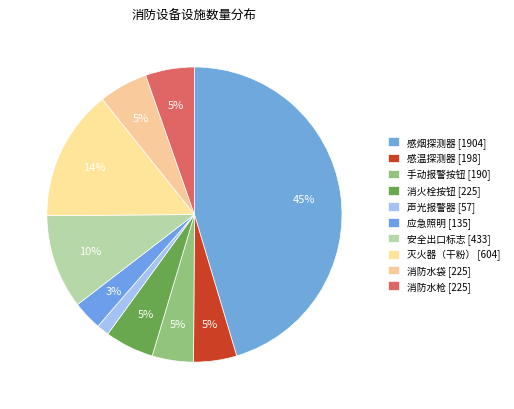

How many slices are in this pie chart?

10